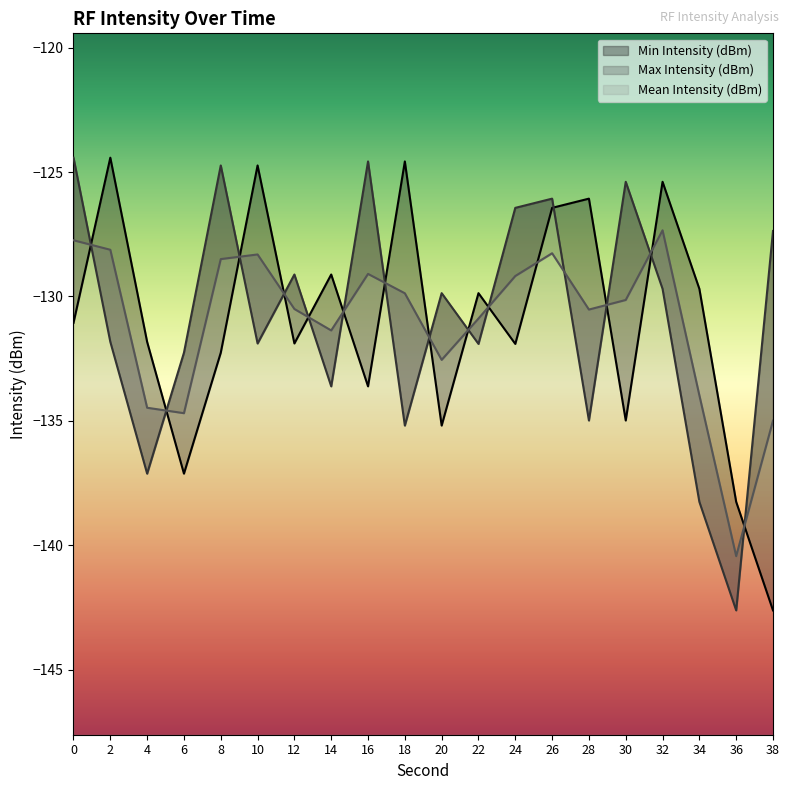

Which has a higher value, 34 or 20?

34